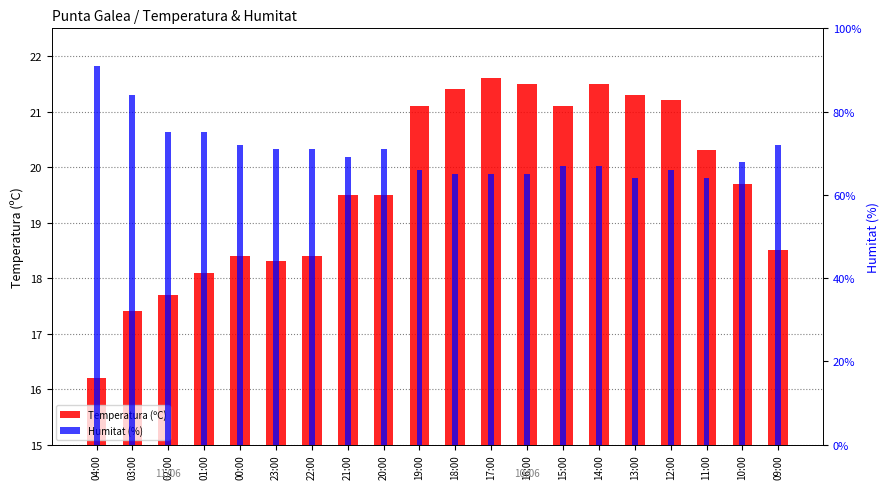

What is the sum of all Temperatura (ºC) values?

392.7